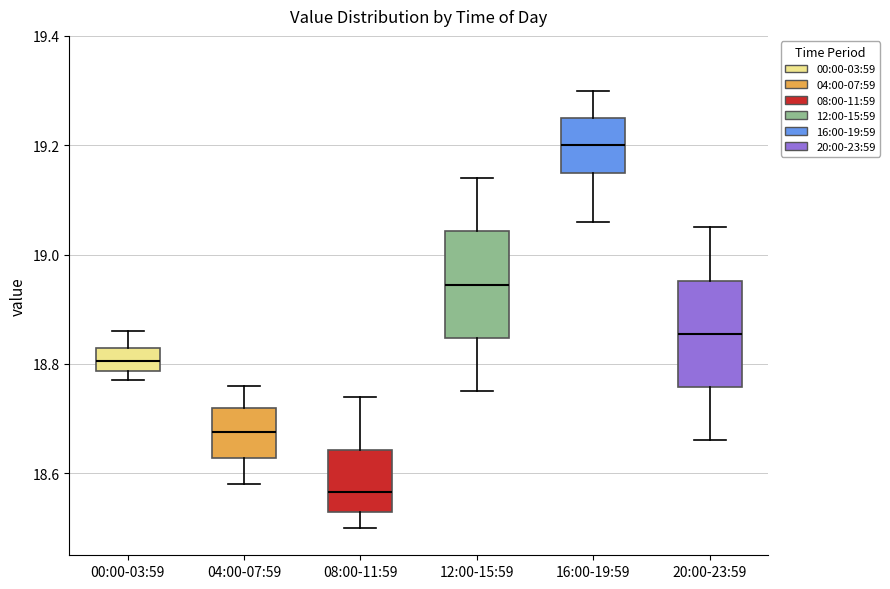

Reading left to right, transcribe this box plot: for each box, give where its median line is, the range the box spans, and where its two whiskers end, as read against the y-axis. The values are not printed on the chart, so give them approximately, as read against the axis.

00:00-03:59: median 18.80, box 18.78 to 18.84, whiskers 18.78 (just below the box's lower edge) to 18.86
04:00-07:59: median 18.68, box 18.62 to 18.72, whiskers 18.58 to 18.76
08:00-11:59: median 18.56, box 18.54 to 18.64, whiskers 18.50 to 18.74
12:00-15:59: median 18.94, box 18.84 to 19.04, whiskers 18.76 to 19.14
16:00-19:59: median 19.20, box 19.16 to 19.26, whiskers 19.06 to 19.30
20:00-23:59: median 18.86, box 18.76 to 18.96, whiskers 18.66 to 19.06